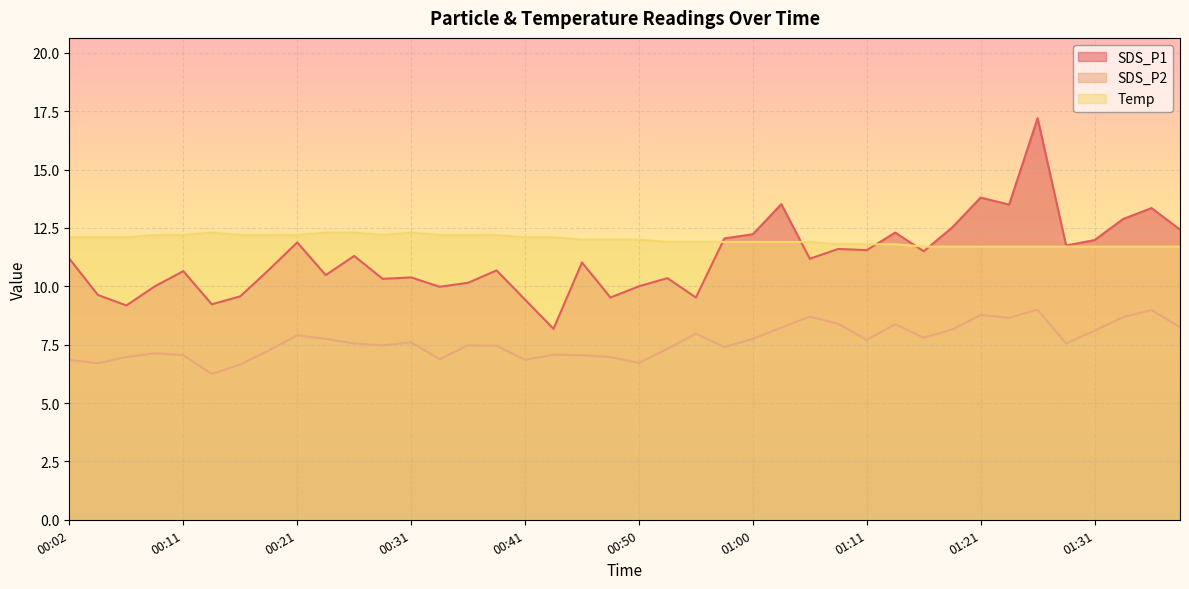

Which series has the largest total across all categories?

Temp